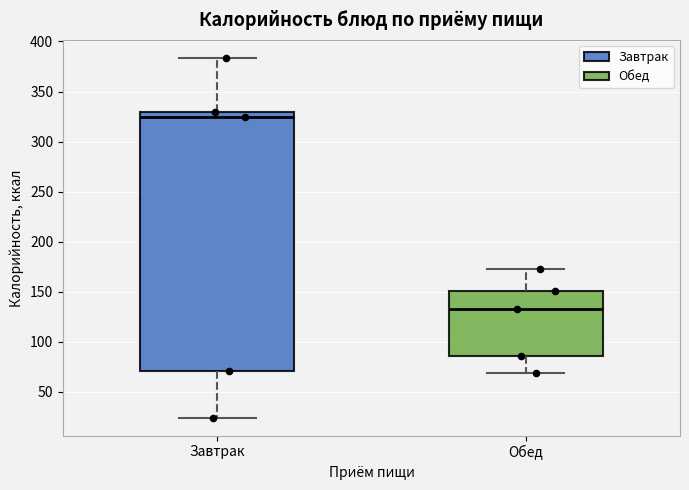

Which box has the lowest median line?

Обед